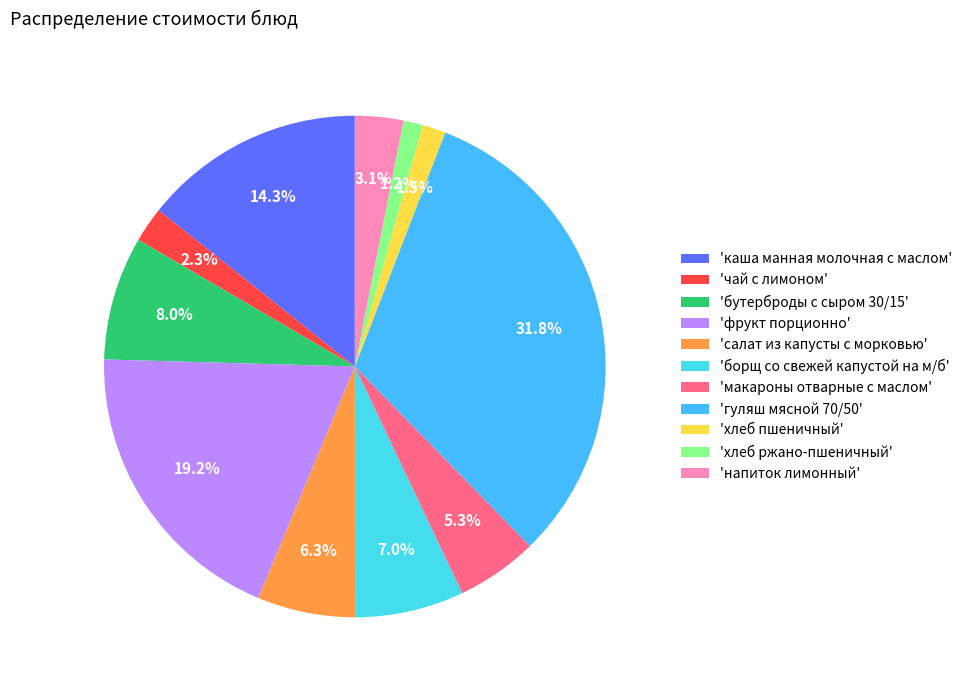

Is there any slice that represents more than half of the pie?

No